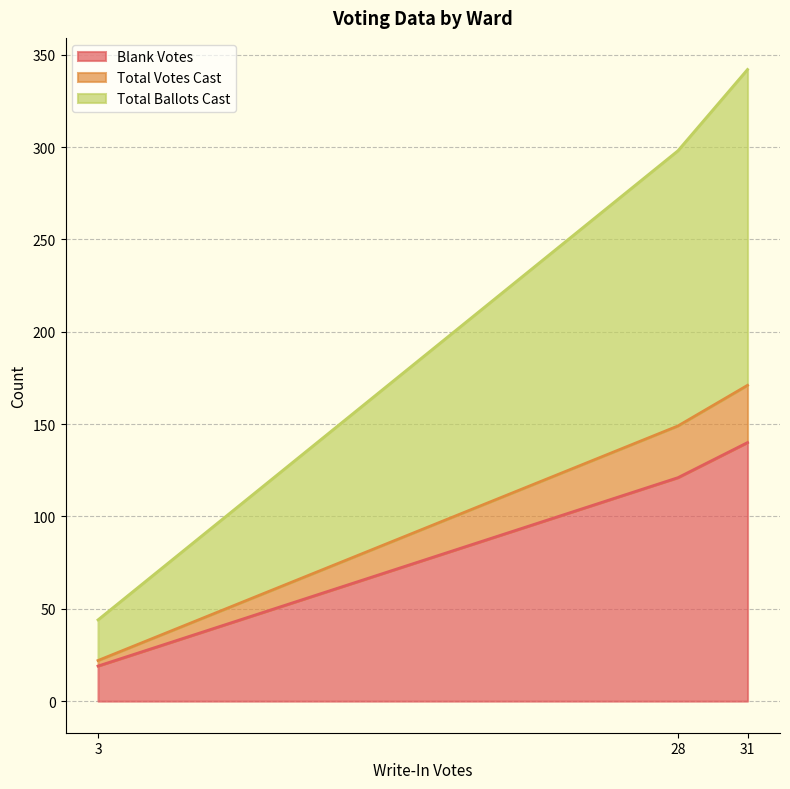

How many values in the Blank Votes series exceed 121?

1